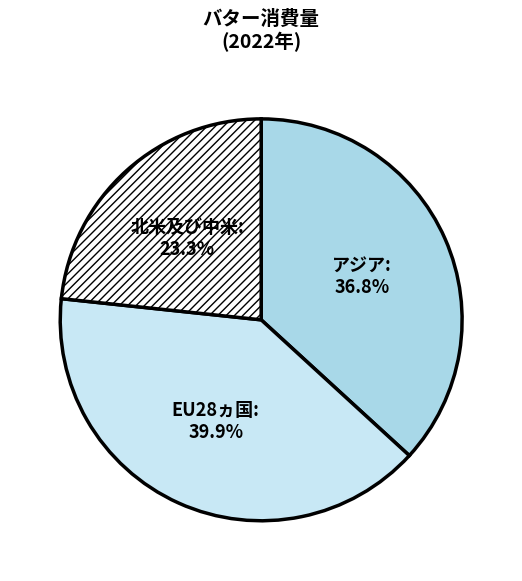

What is the ratio of the value at 北米及び中米 to the value at アジア?

0.6